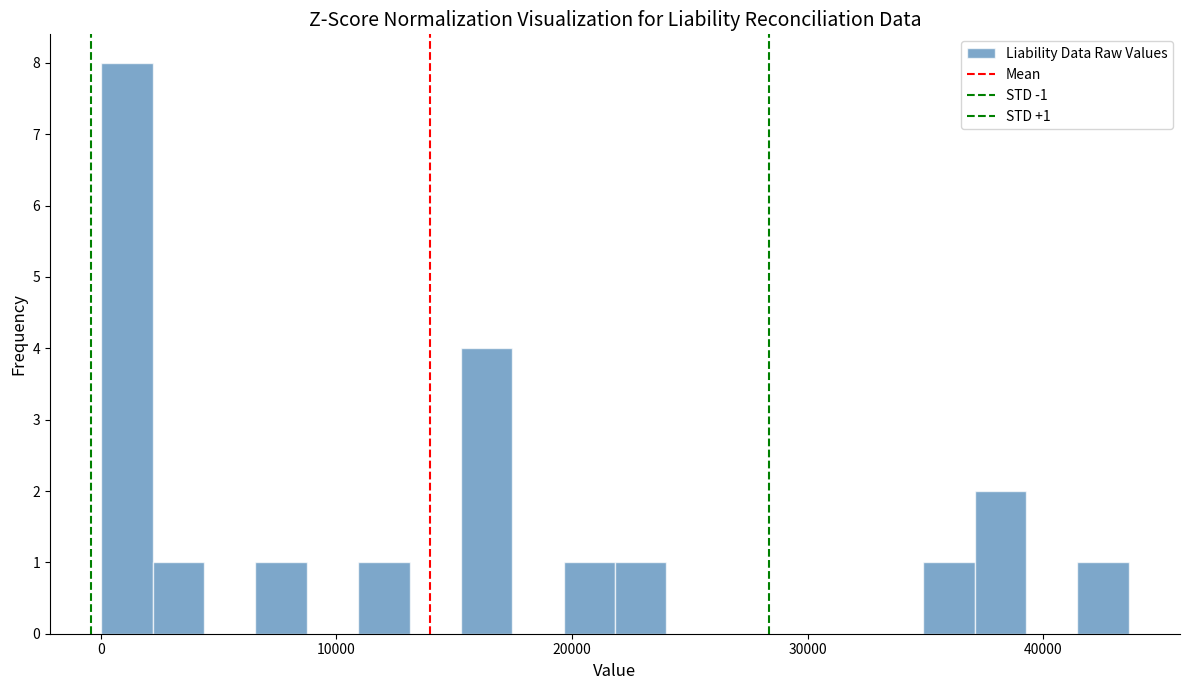

Read against the x-axis, roughly where is the centre of the tallest bar?

1000